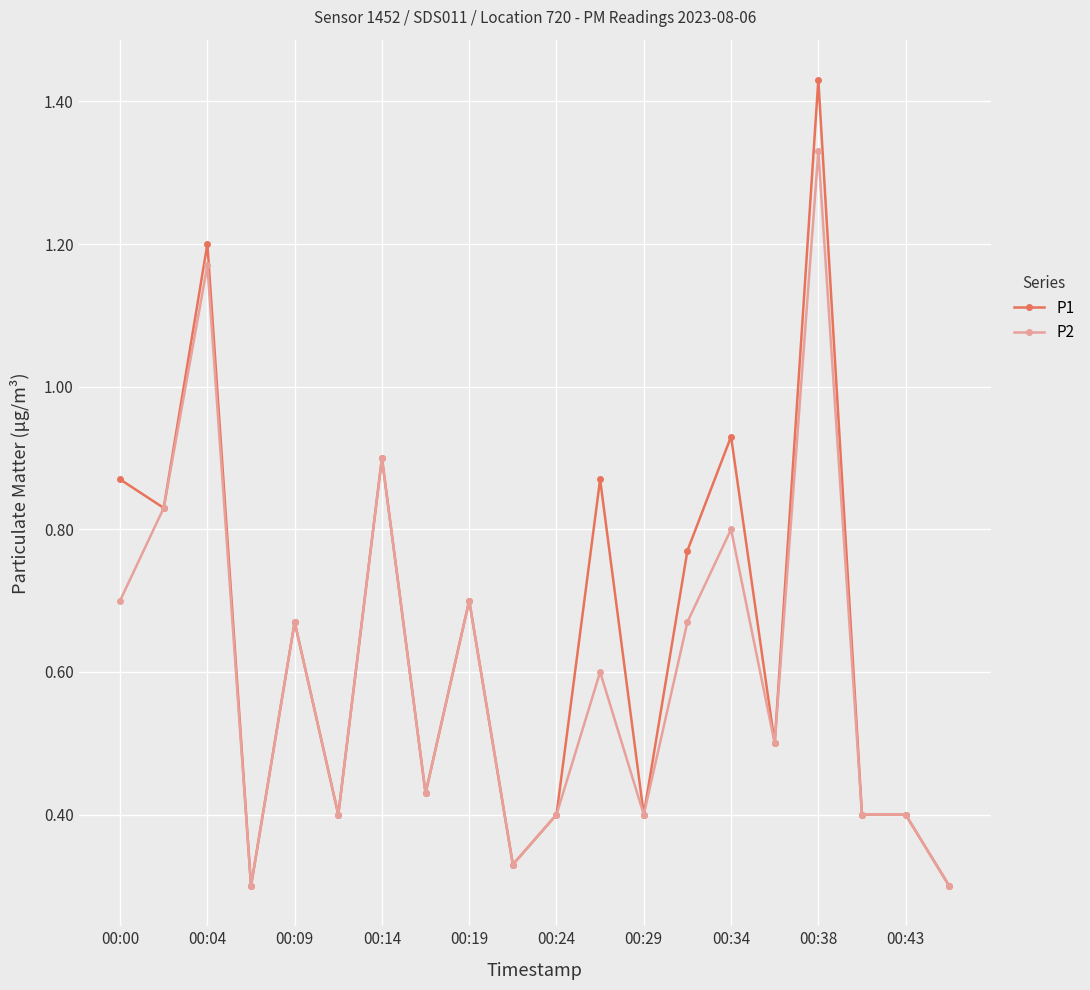

At how many categories does at least one series exceed 0?

20